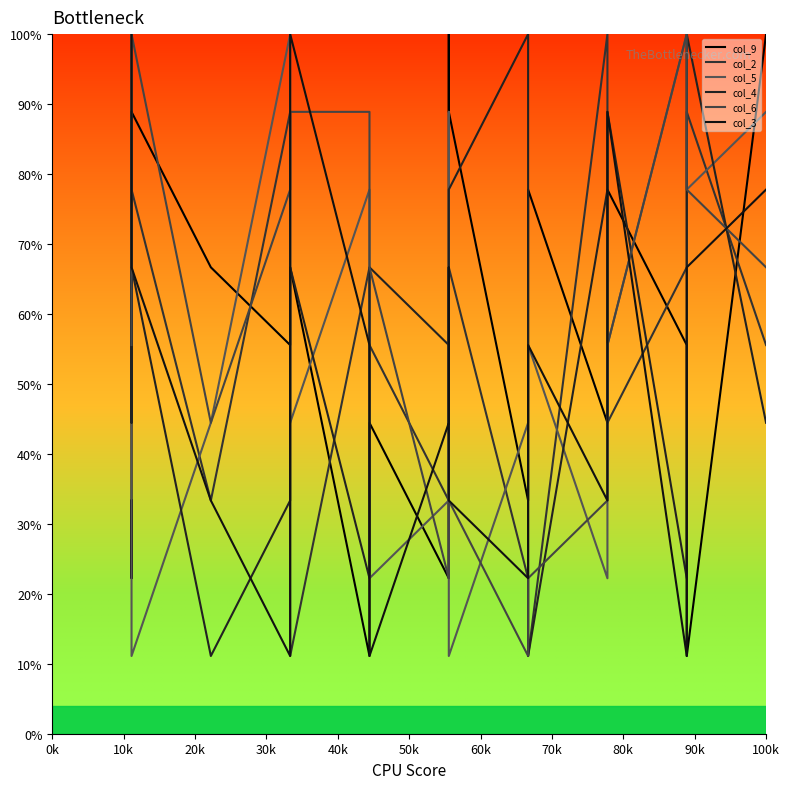

What are all the series names shown in the legend?

col_9, col_2, col_5, col_4, col_6, col_3